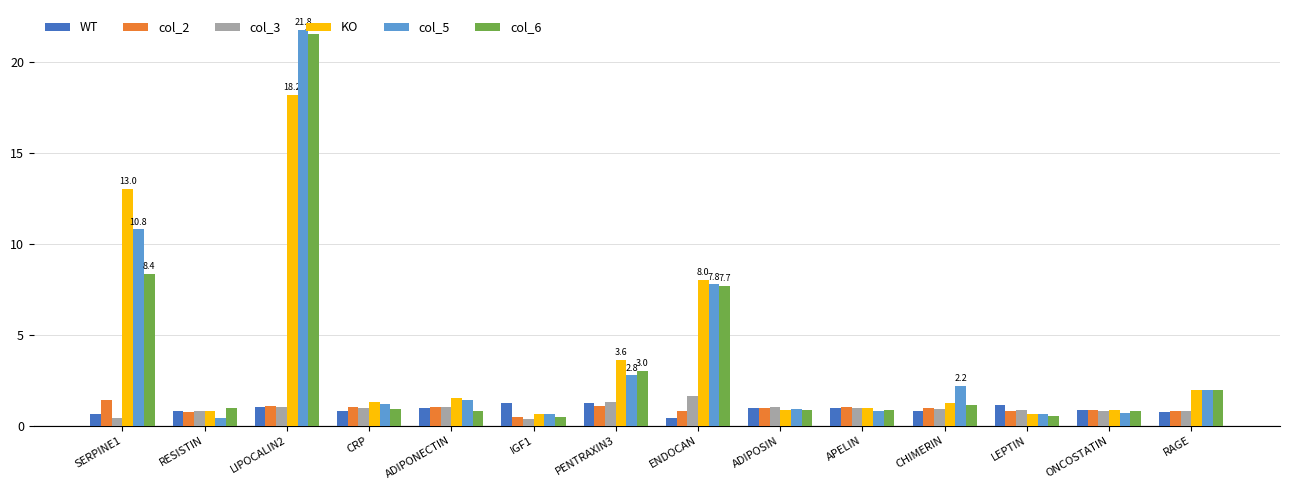

The value of col_3 at ENDOCAN is 1.6. True or false?

True